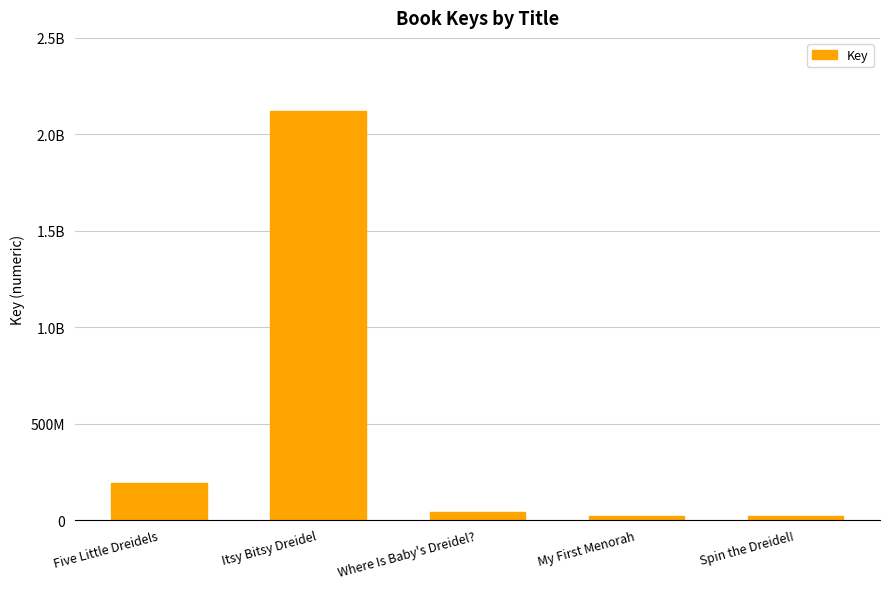

Are the bars horizontal?

No